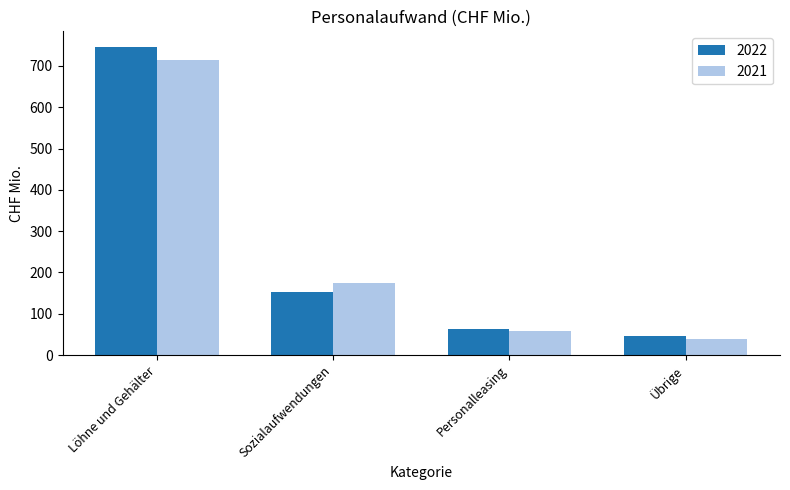

Rank the series at Übrige from highest to lowest value.

2022, 2021